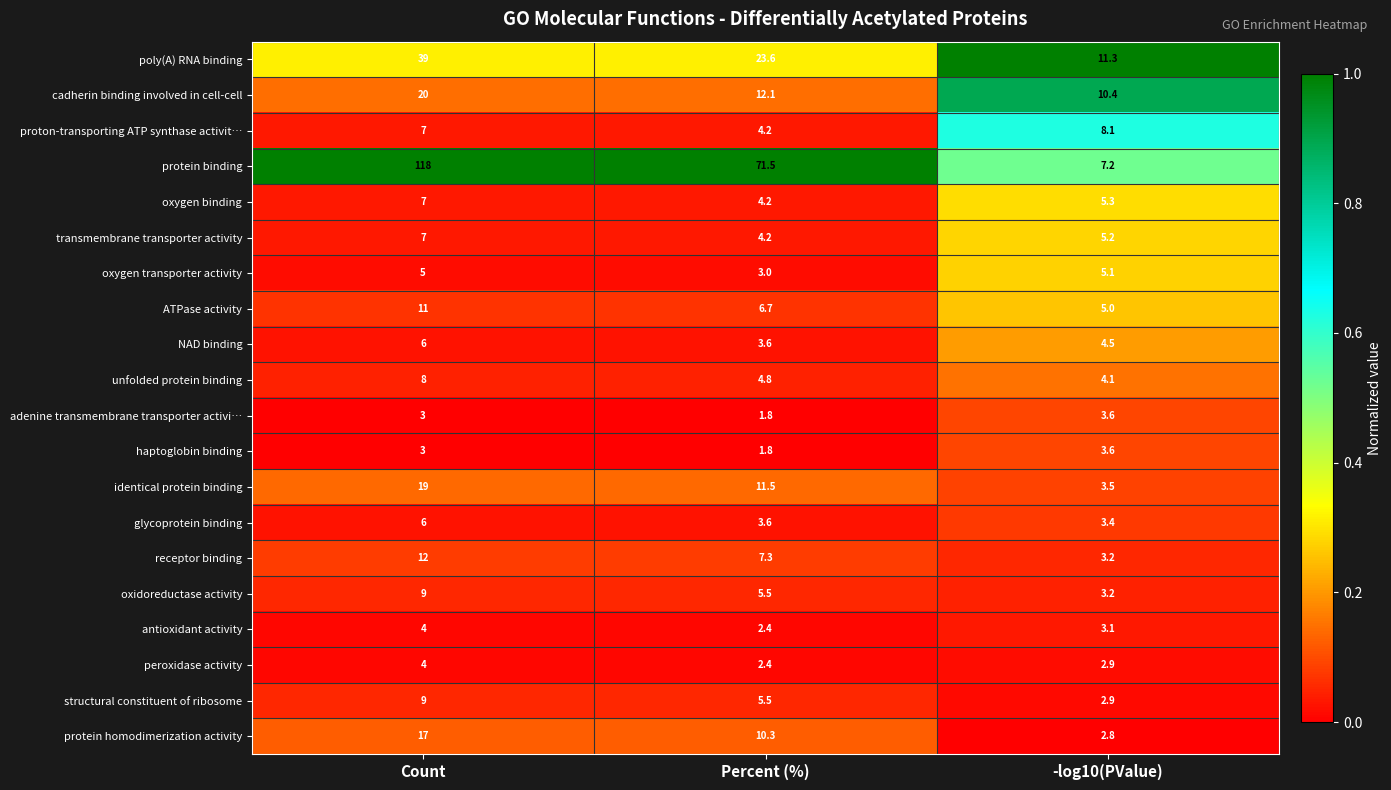

What is the greatest value displayed?

118.0